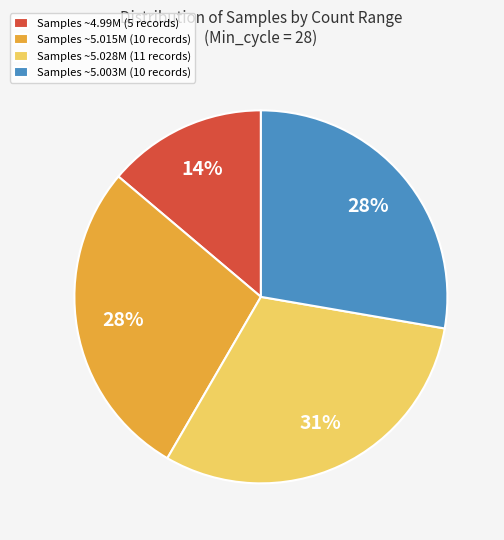

Is it true that Samples ~5.003M (10 records) is 28% of the pie?

True